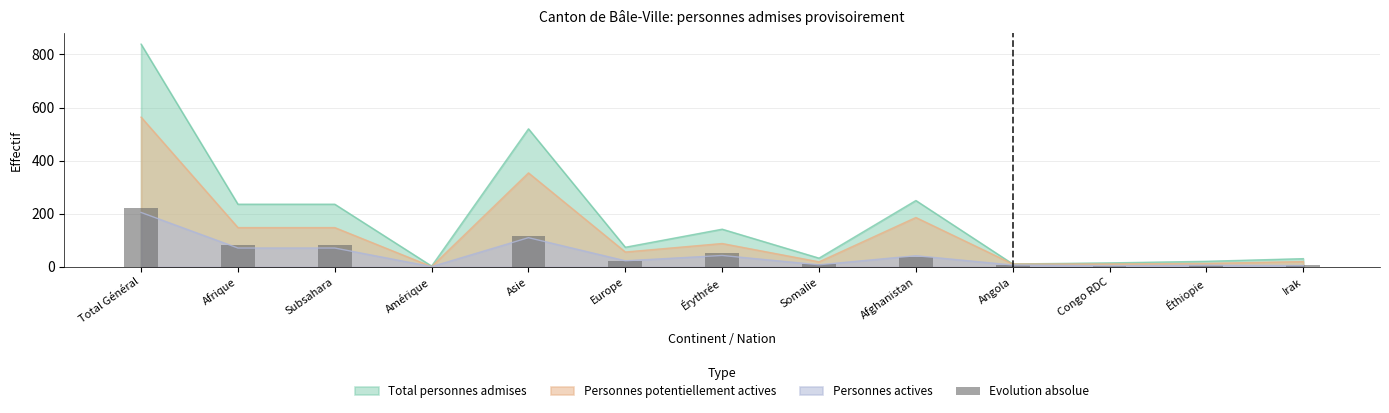

What is the label of the 2nd bar from the left?

Afrique